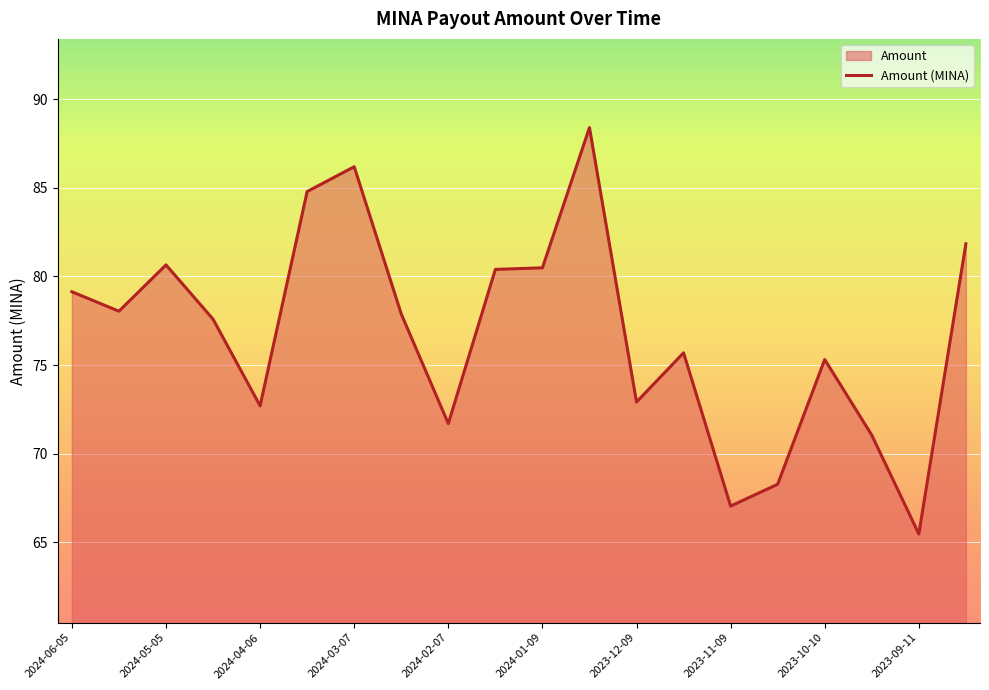

How many points are higher than both their immediate neighbors (excluding endpoints)?

5